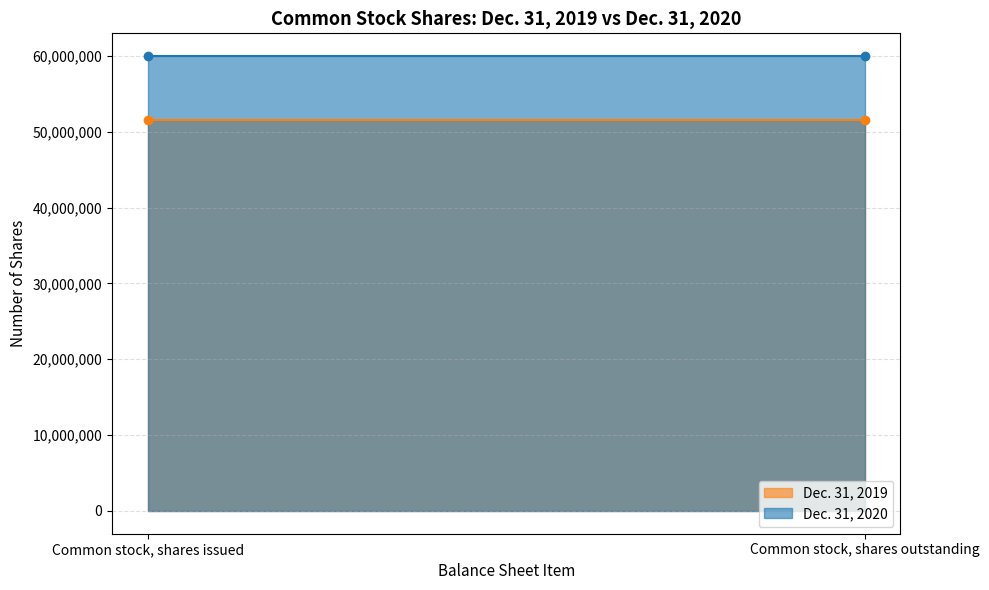

What are all the series names shown in the legend?

Dec. 31, 2019, Dec. 31, 2020